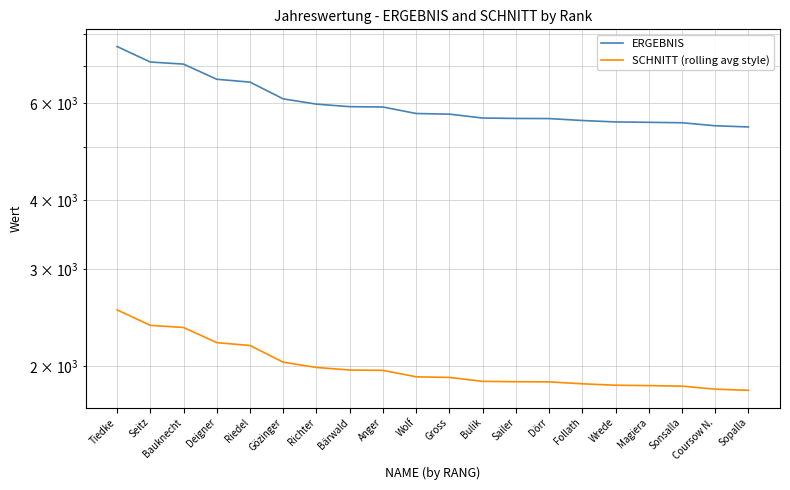

What is the difference between the second highest and minimum values in the SCHNITT (rolling avg style) series?

563